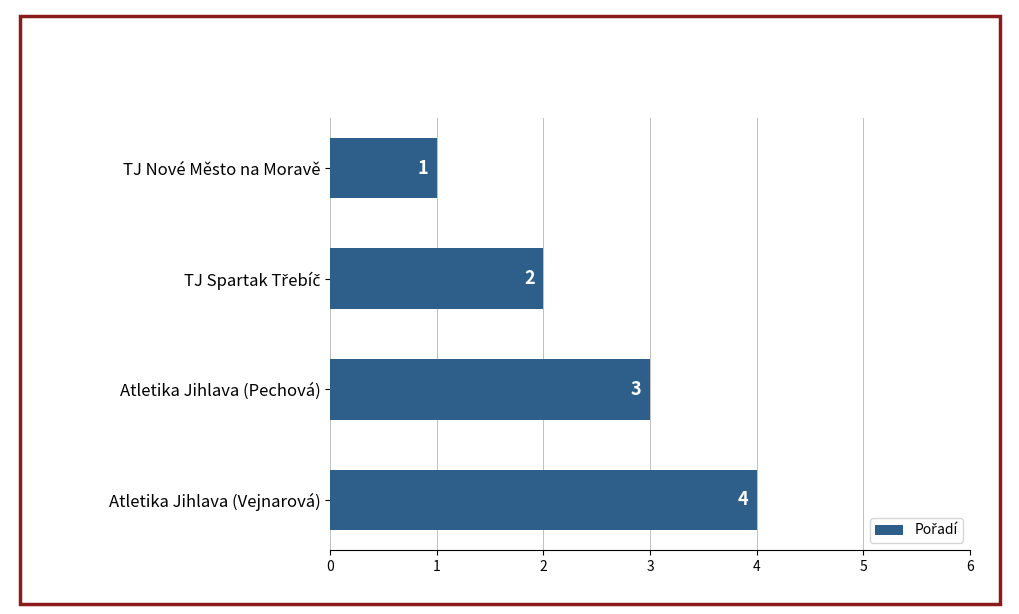

Count the number of categories in the chart.

4